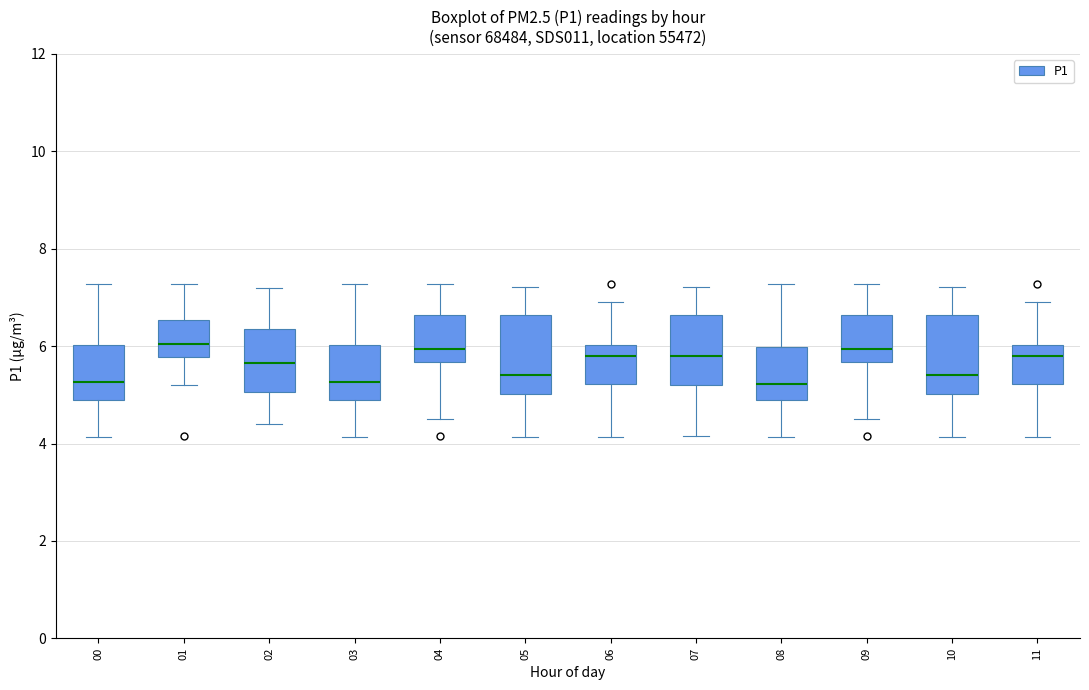

Reading left to right, transcribe this box plot: for each box, give where its median line is, the range the box spans, and where its two whiskers end, as read against the y-axis. The values are not printed on the chart, so give them approximately, as read against the axis.

00: median 5.2, box 5.0 to 6.0, whiskers 4.2 to 7.2
01: median 6.0, box 5.8 to 6.6, whiskers 5.2 to 7.2
02: median 5.6, box 5.0 to 6.4, whiskers 4.4 to 7.2
03: median 5.2, box 5.0 to 6.0, whiskers 4.2 to 7.2
04: median 6.0, box 5.6 to 6.6, whiskers 4.6 to 7.2
05: median 5.4, box 5.0 to 6.6, whiskers 4.2 to 7.2
06: median 5.8, box 5.2 to 6.0, whiskers 4.2 to 7.0
07: median 5.8, box 5.2 to 6.6, whiskers 4.2 to 7.2
08: median 5.2, box 5.0 to 6.0, whiskers 4.2 to 7.2
09: median 6.0, box 5.6 to 6.6, whiskers 4.6 to 7.2
10: median 5.4, box 5.0 to 6.6, whiskers 4.2 to 7.2
11: median 5.8, box 5.2 to 6.0, whiskers 4.2 to 7.0